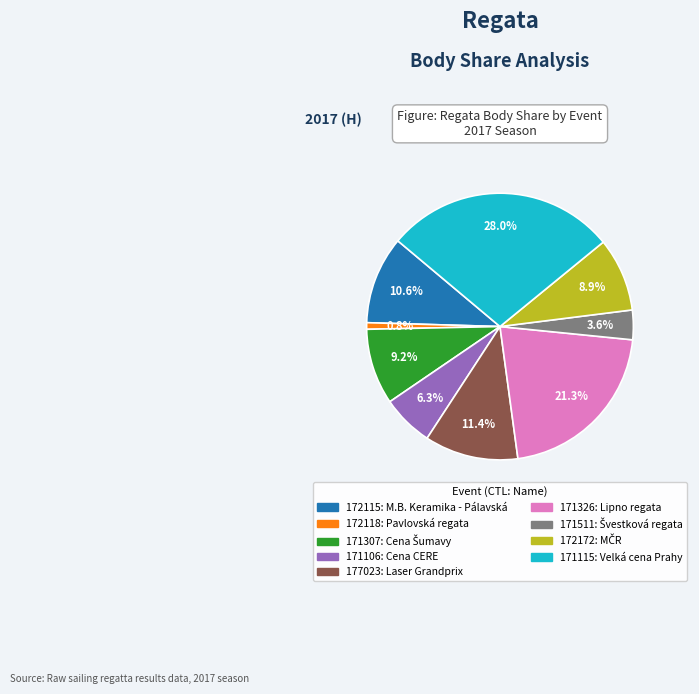

Is there any slice that represents more than half of the pie?

No